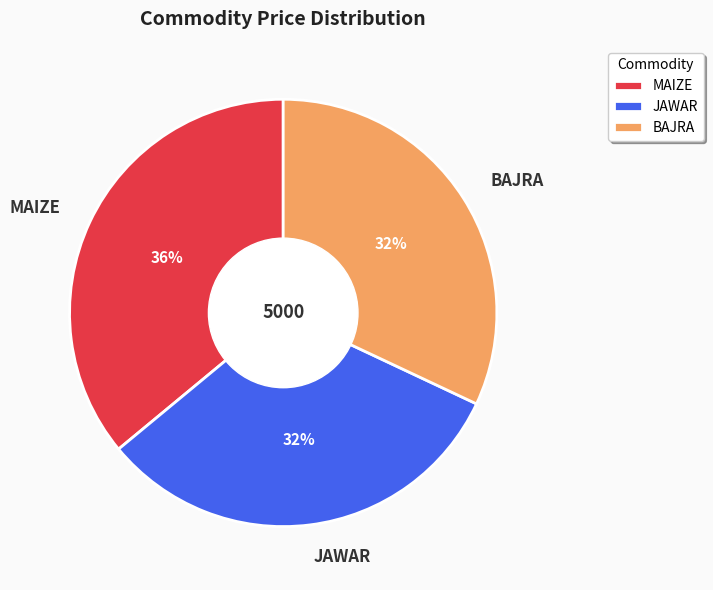

Does JAWAR represent more than half of the total?

No